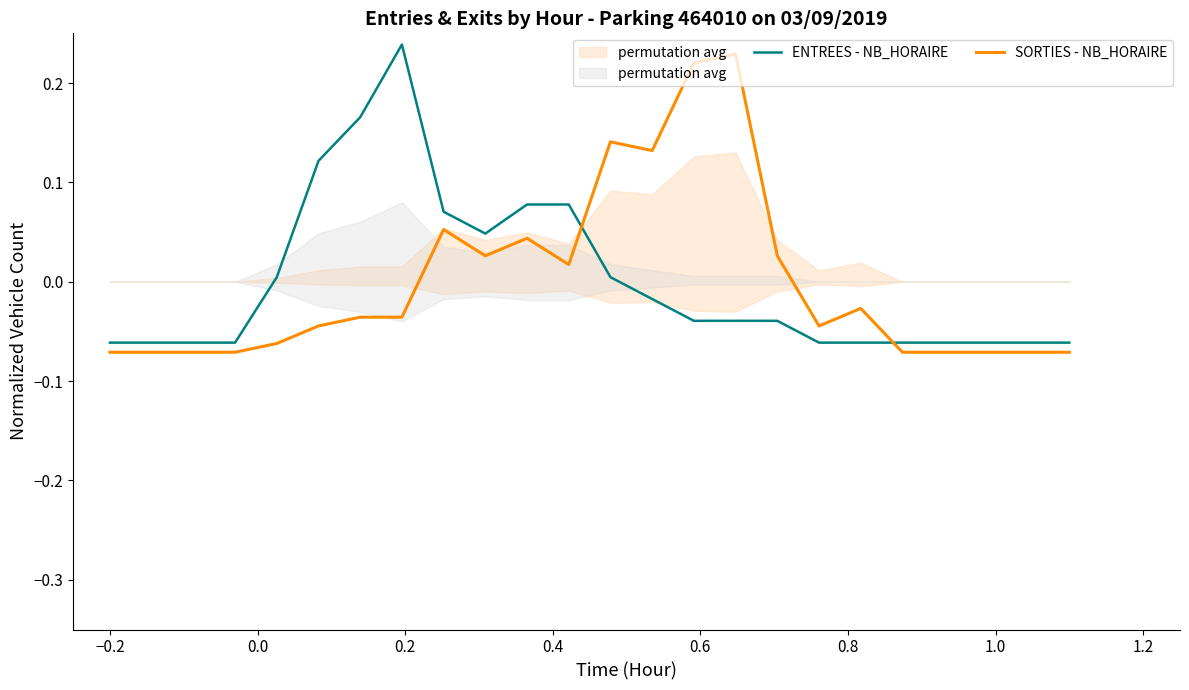

How many values in the ENTREES - NB_HORAIRE series exceed 0?

9